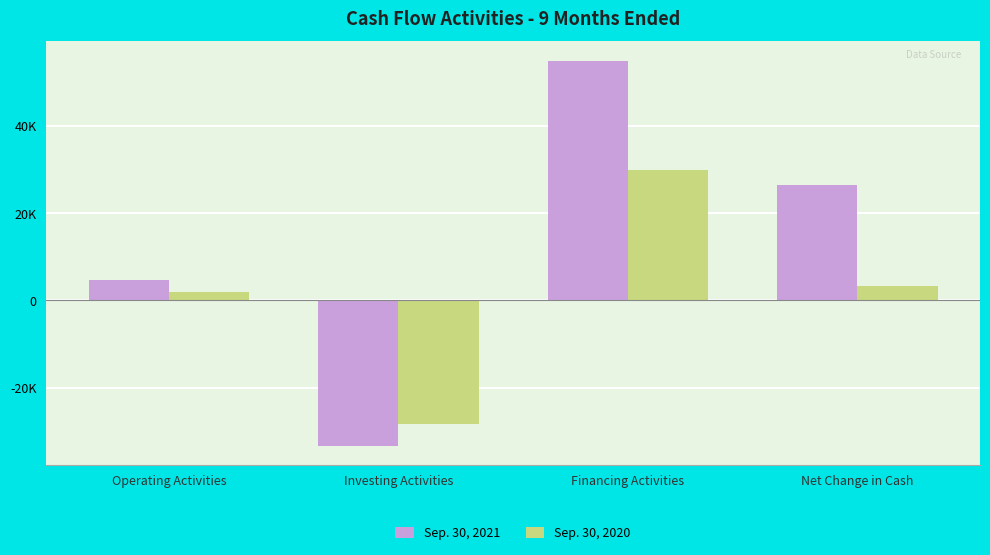

Are the bars grouped side by side (vs. stacked)?

Yes